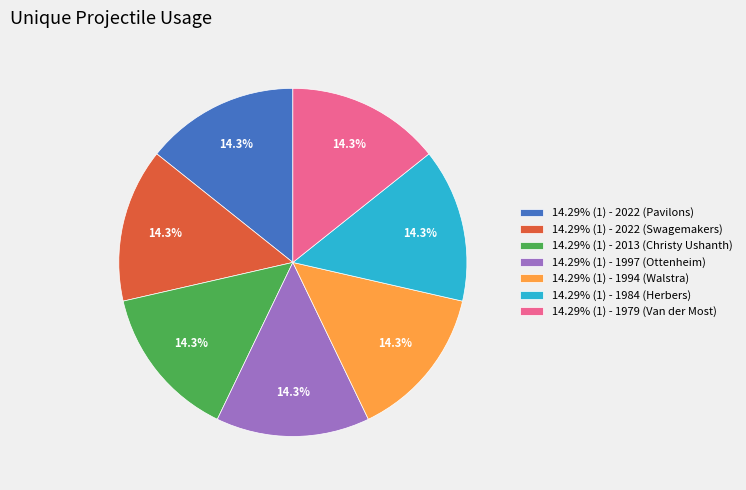

Count the number of slices in the pie.

7